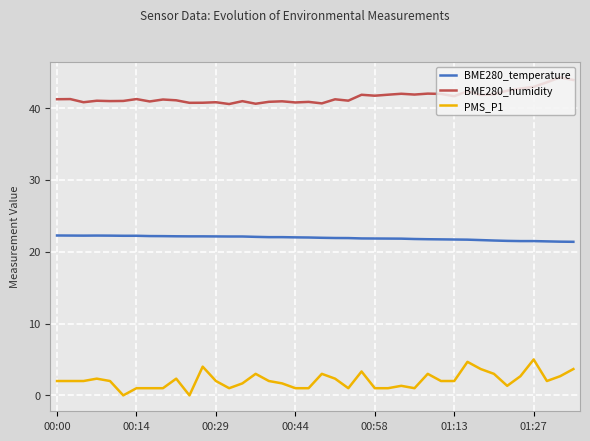

True or false: BME280_temperature and PMS_P1 cross at least once.

False